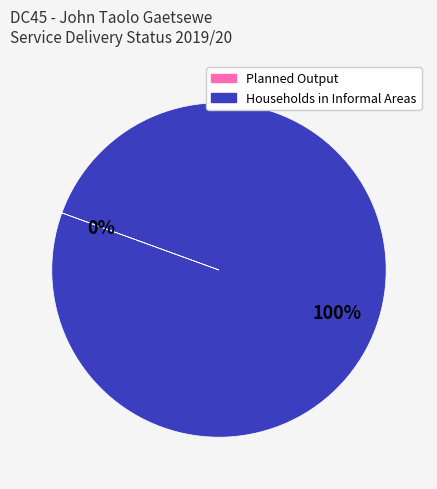

To the nearest percent, what is the average slice percentage?

50%